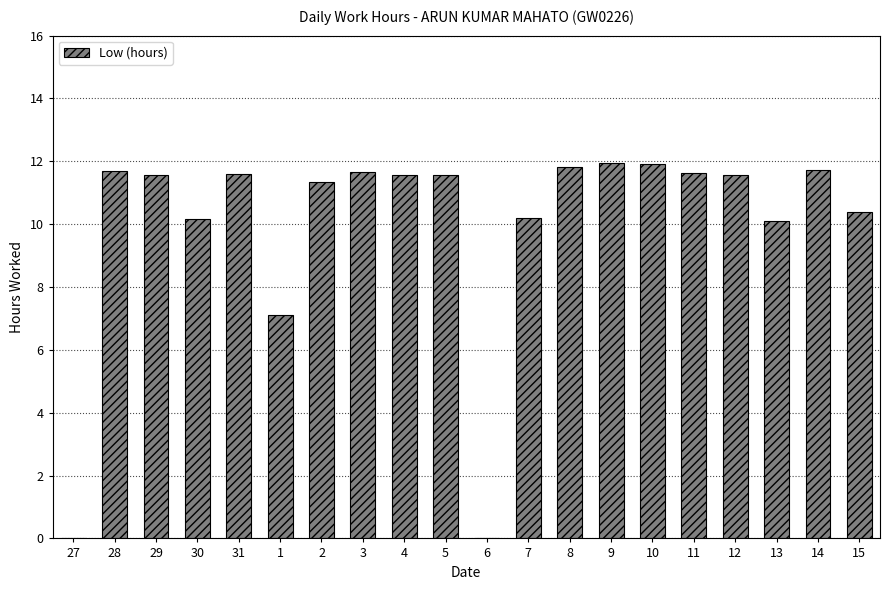

What is the sum of the values at 15 and 8?

22.2